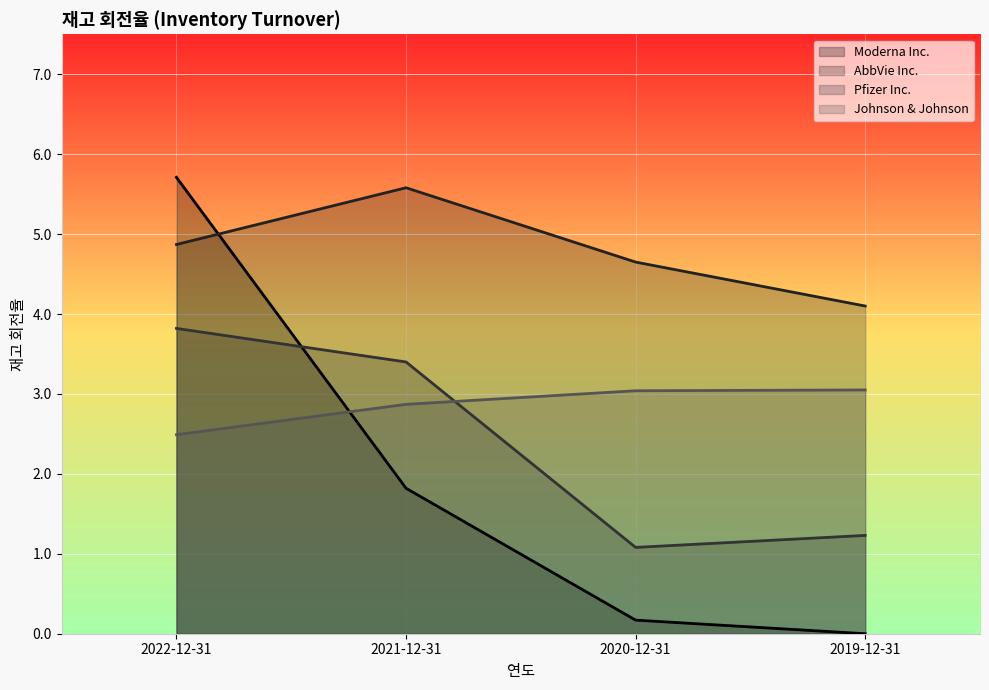

At which category is the sum across all series the highest?

2022-12-31